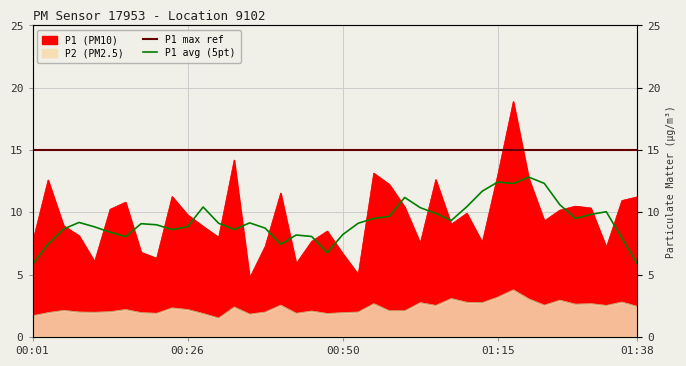

At which category does P2 reach its first local valley?

00:11